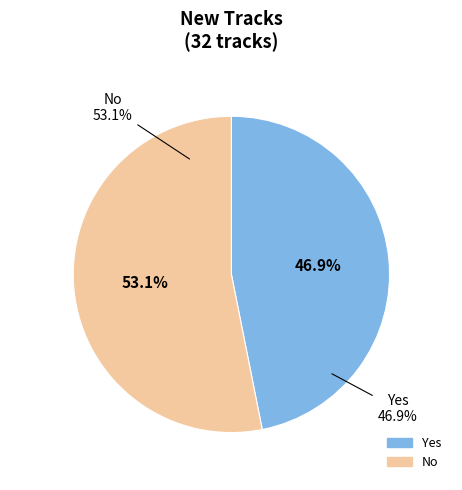

To the nearest percent, what portion does Yes represent?

47%